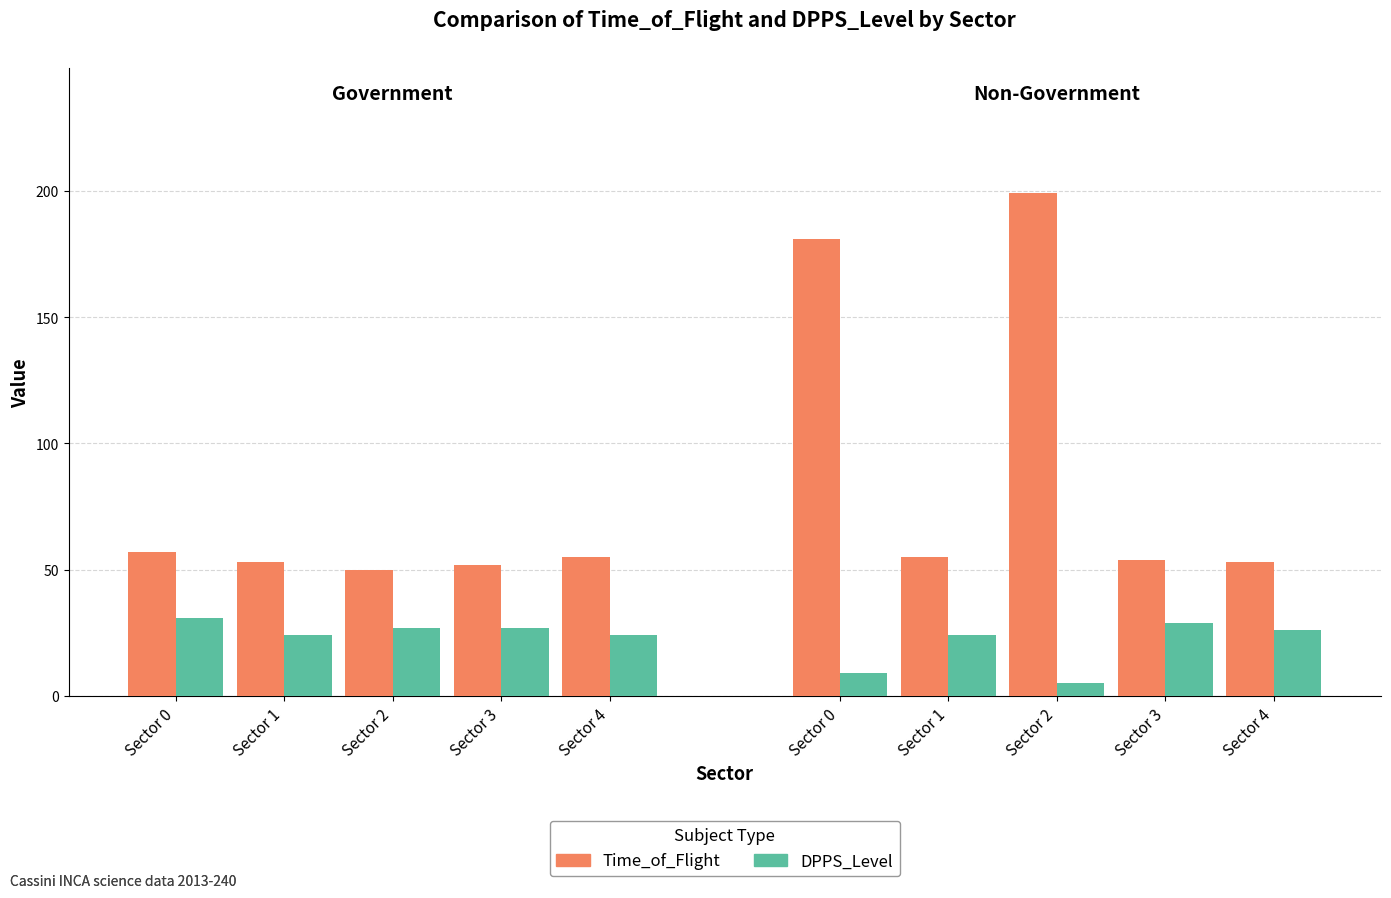

How many bars are there in each group?

2